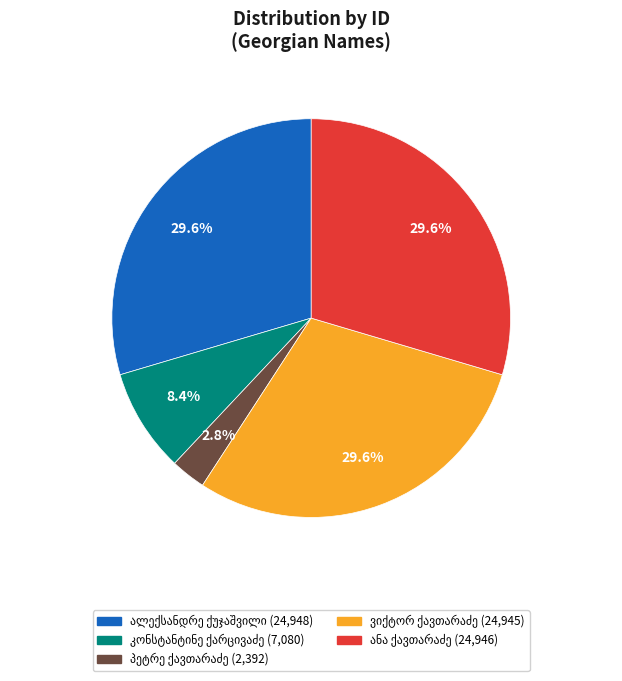

Is there a majority slice in this chart?

No